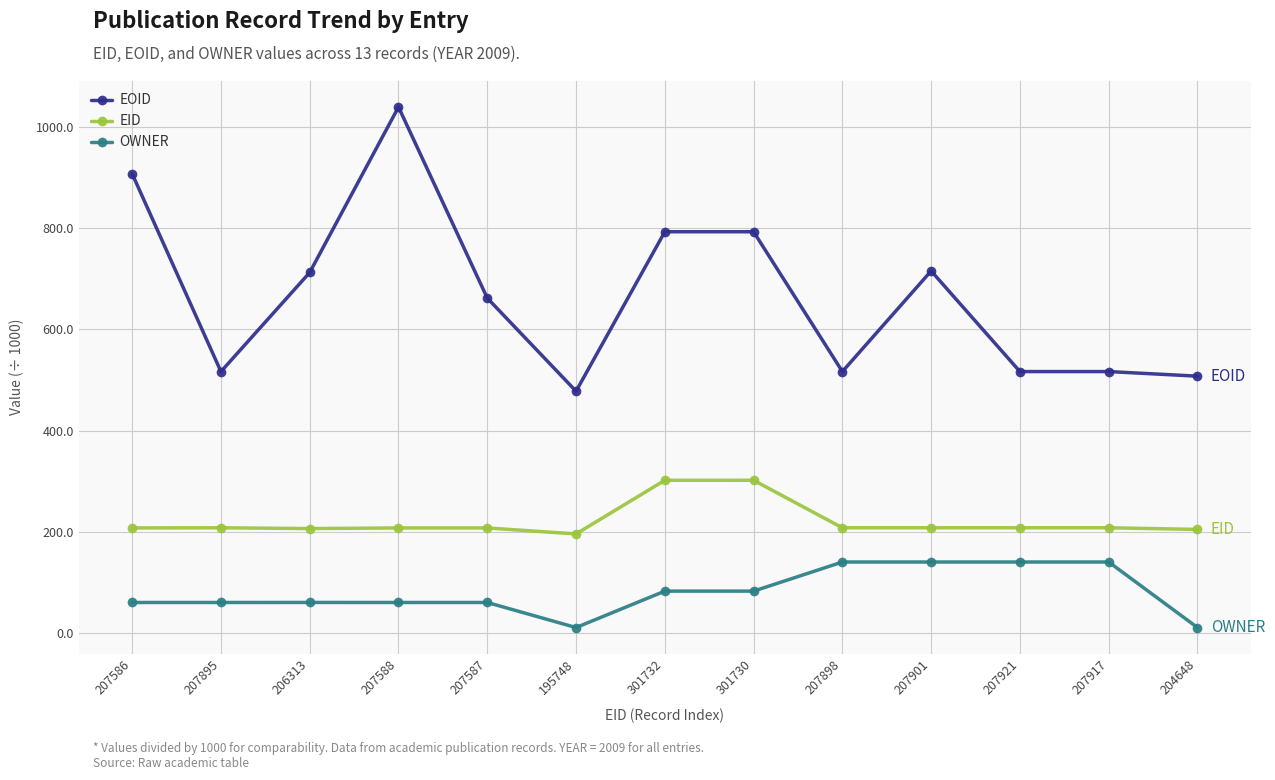

Read the EOID value at 206313.

712.3